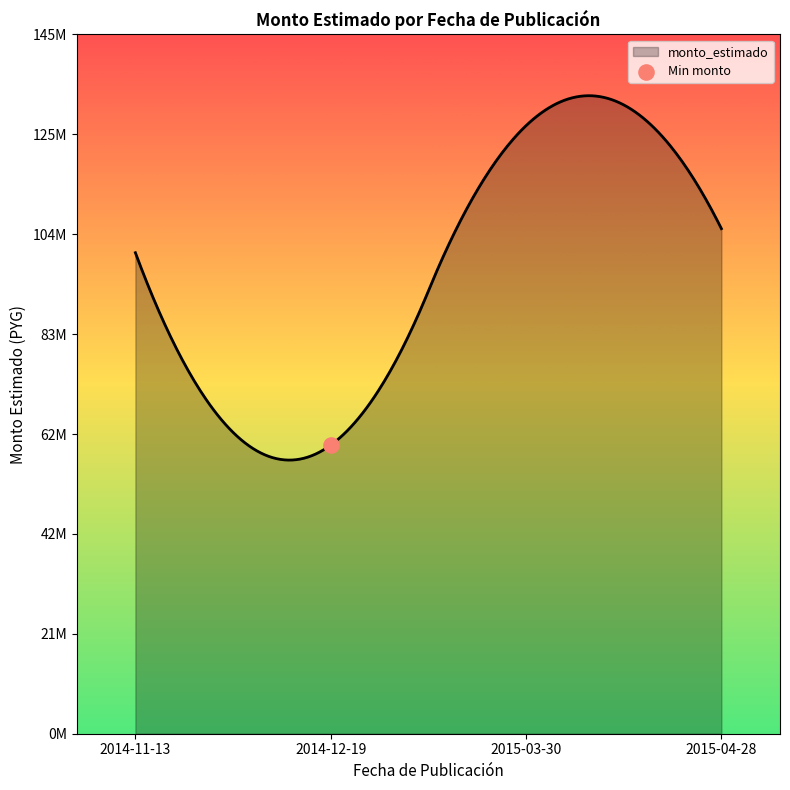

What is the change in value from 2014-11-13 to 2015-03-30?

+26413942